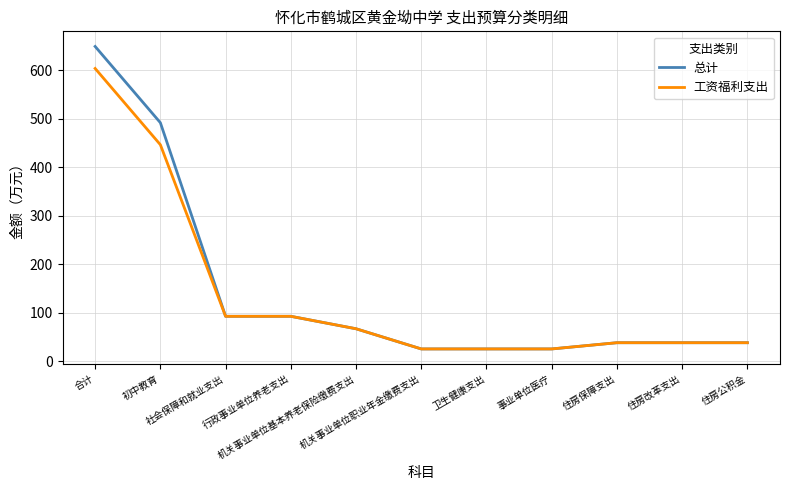

Rank the series by their maximum value, from lowest to highest.

工资福利支出, 总计